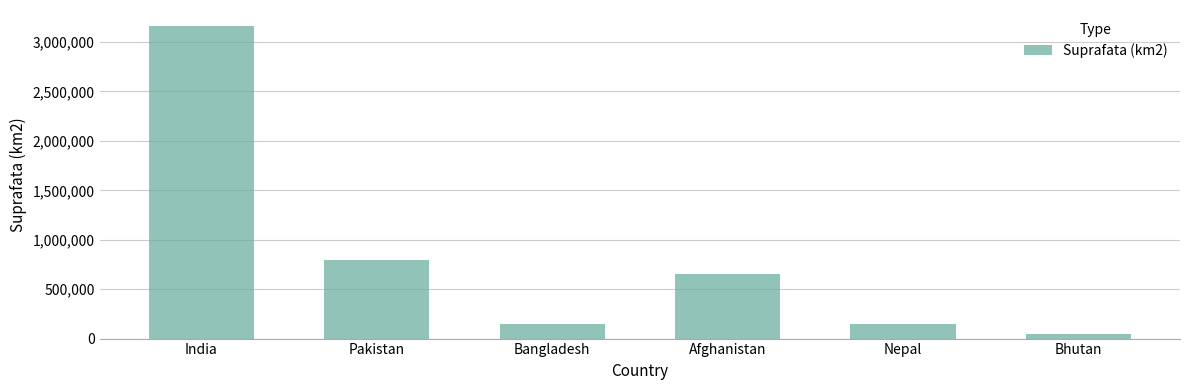

What is the label of the 2nd bar from the right?

Nepal